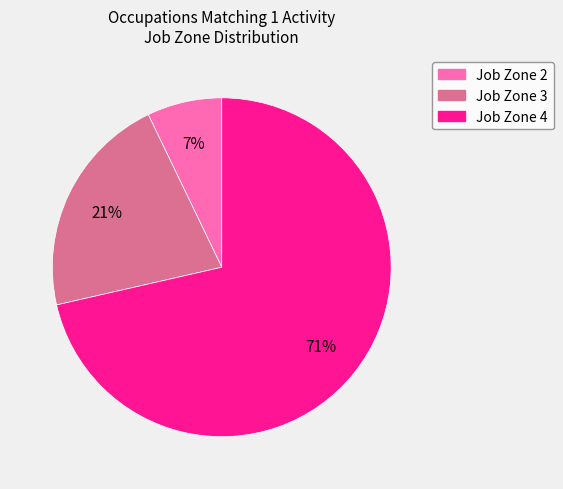

Is there a majority slice in this chart?

Yes